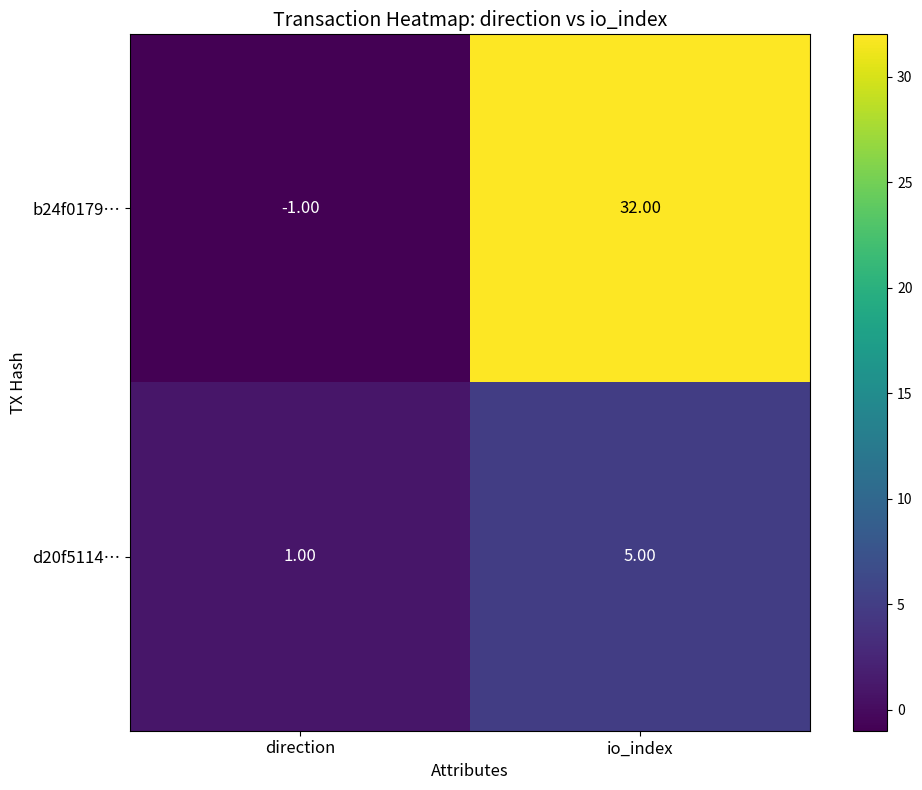

At how many categories does at least one series exceed 25?

1